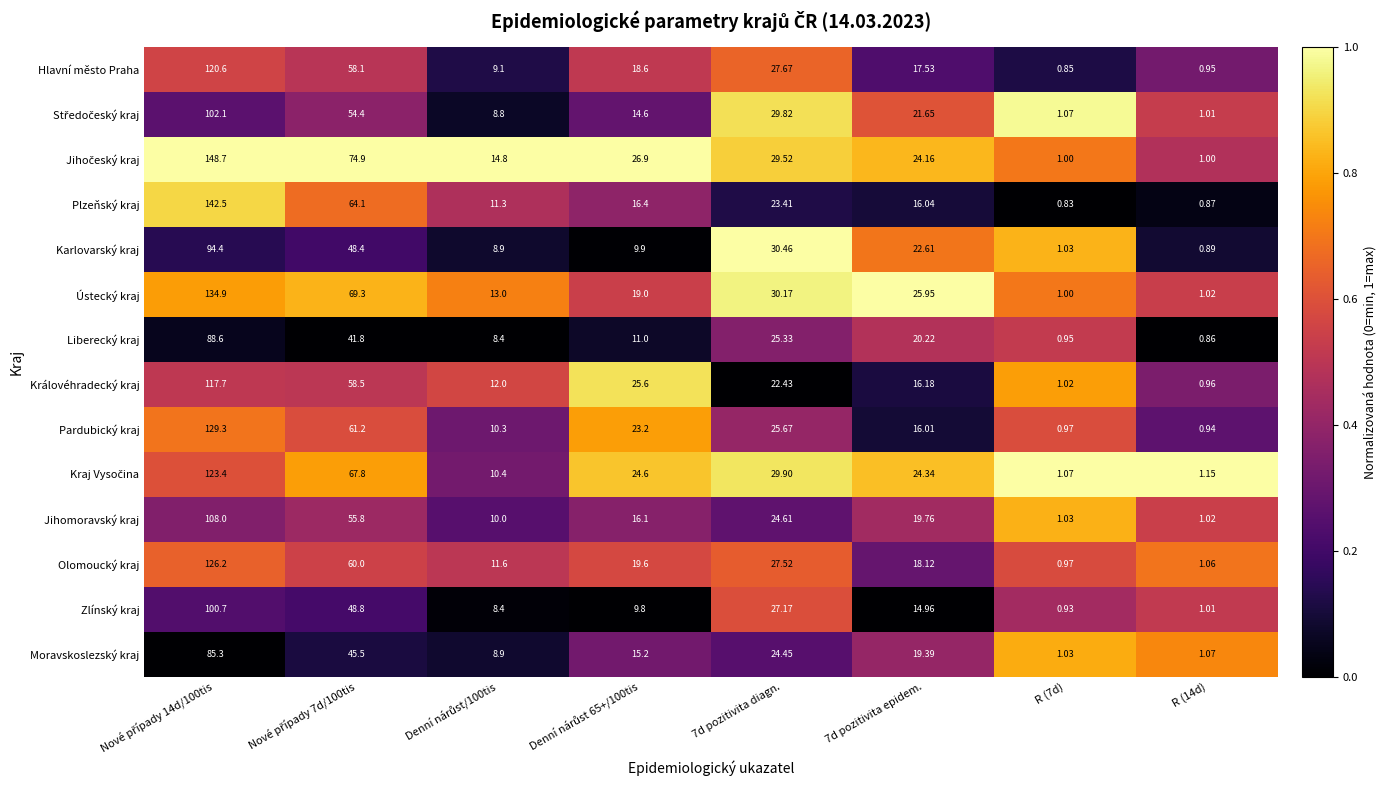

Which series changed the most between R (7d) and R (14d)?

Karlovarský kraj